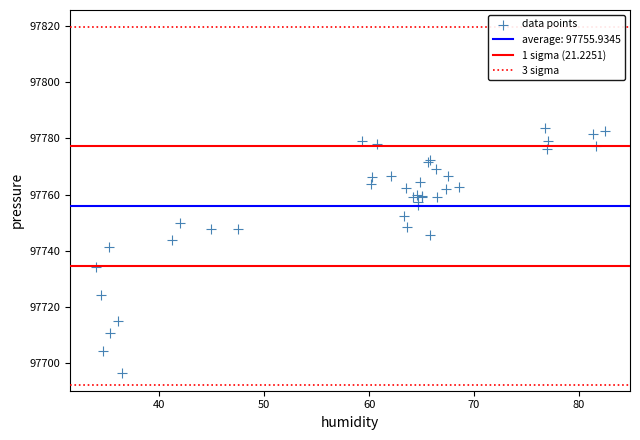

What Y value in the scatter plot is closest to 97739?

97741.4